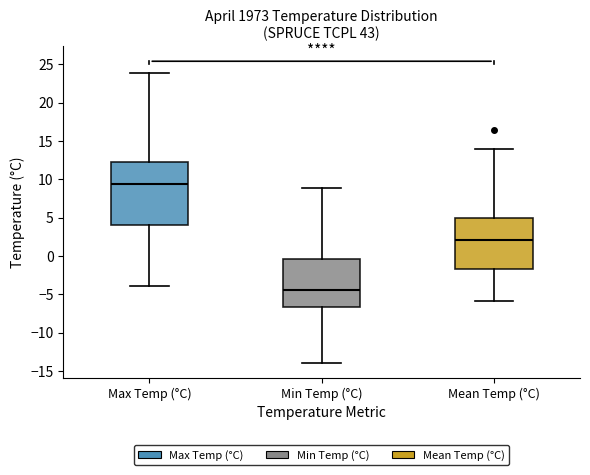

Reading left to right, read every box against the y-axis: the position of its median line, the range the box covers, and the ends of its whiskers. The values are not printed on the chart, so give them approximately, as read against the axis.

Max Temp (°C): median 9.5, box 4.0 to 12.0, whiskers -4.0 to 24.0
Min Temp (°C): median -4.5, box -6.5 to -0.5, whiskers -14.0 to 9.0
Mean Temp (°C): median 2.0, box -1.5 to 5.0, whiskers -6.0 to 14.0